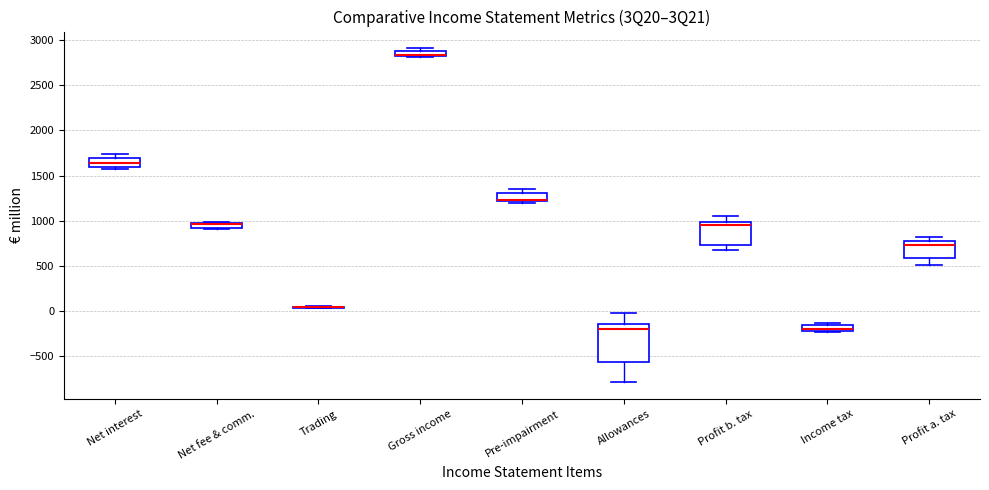

Which box is the tallest, from its lower edge to its upper edge?

Allowances